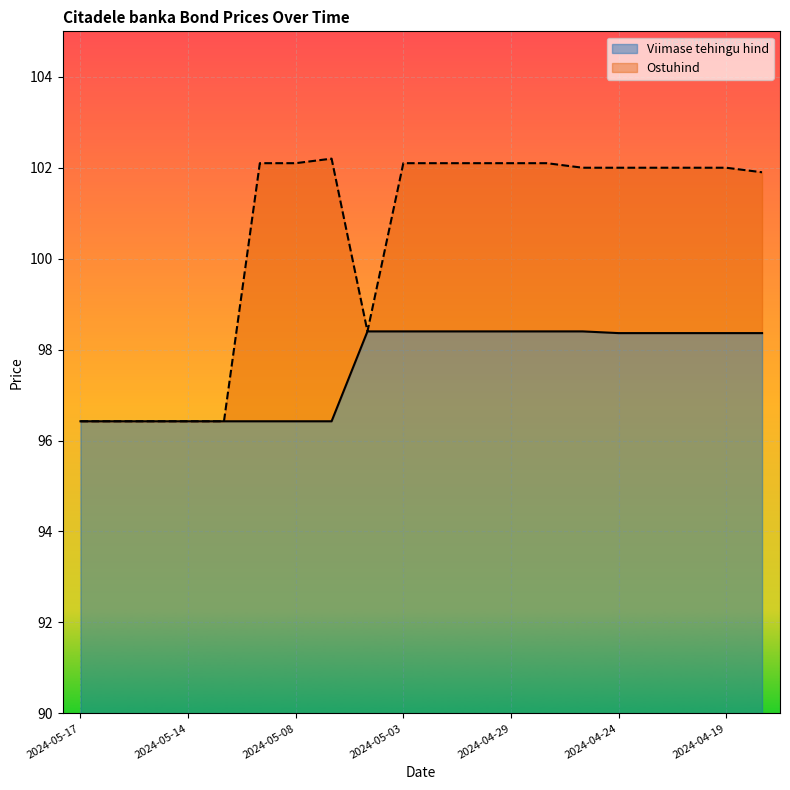

What is the maximum value shown in the chart?

102.2